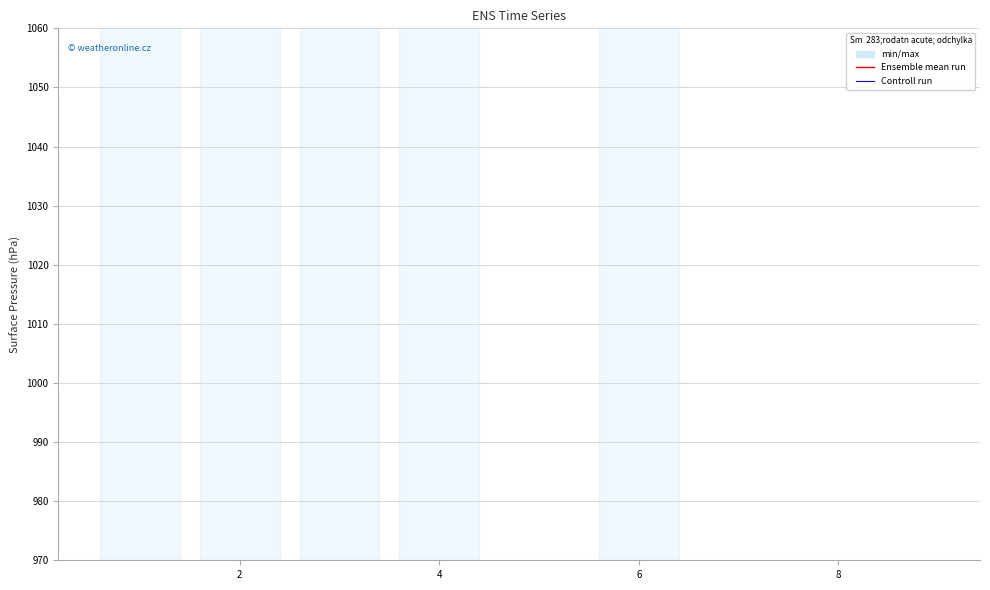

Which label corresponds to the smallest value in the chart?

8